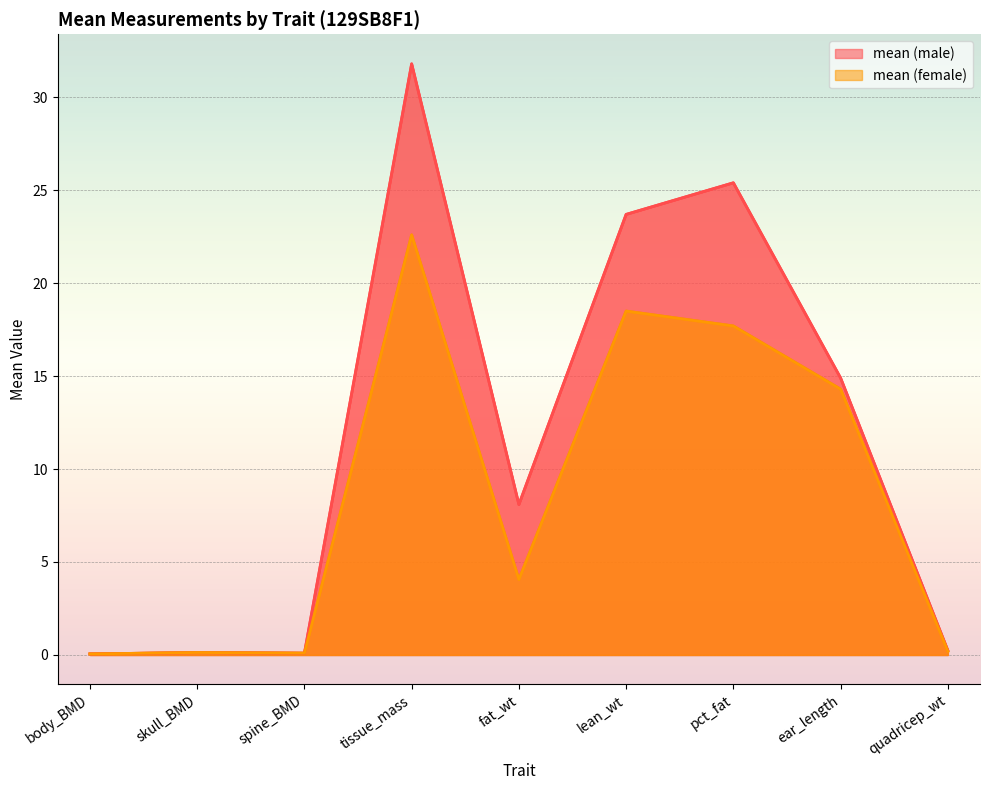

Reading left to right, extract all data points from this chart.

mean (male): 0.1	0.1	0.1	31.8	8.1	23.7	25.4	14.9	0.2
mean (female): 0.1	0.1	0.1	22.6	4.1	18.5	17.7	14.3	0.2